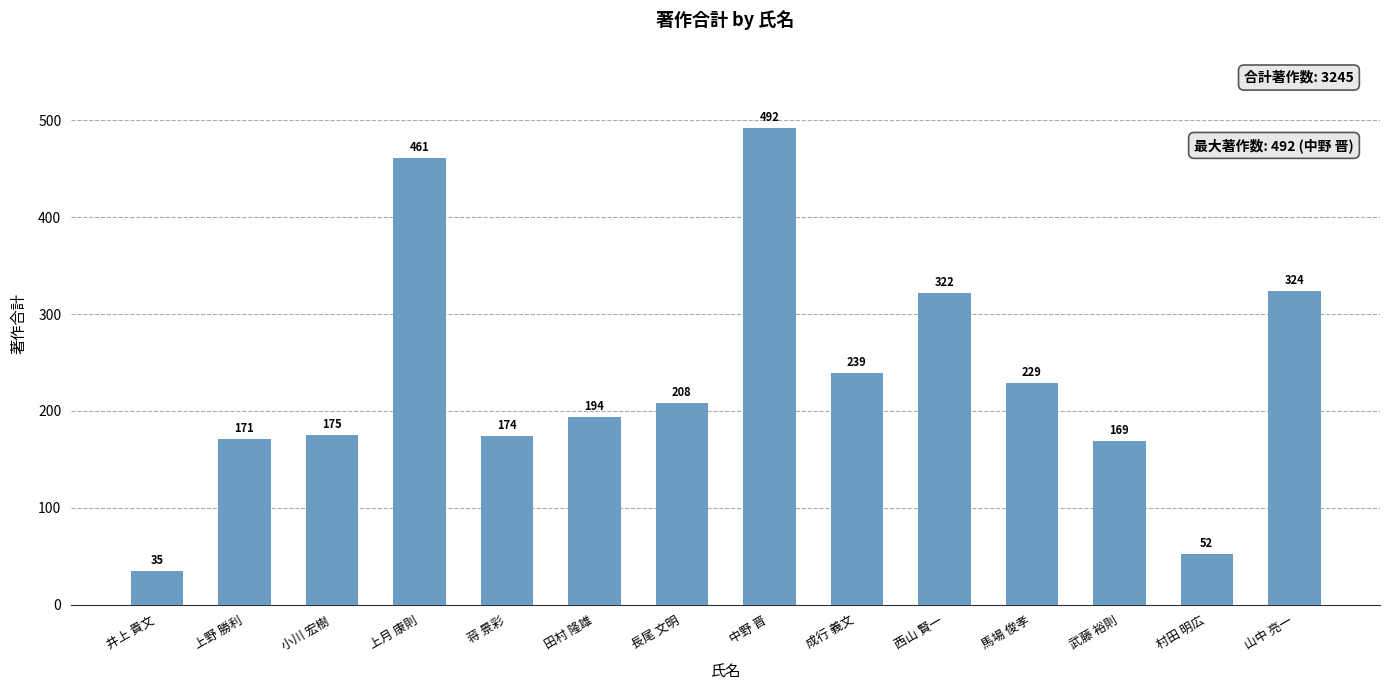

What is the label of the 11th bar from the right?

上月 康則